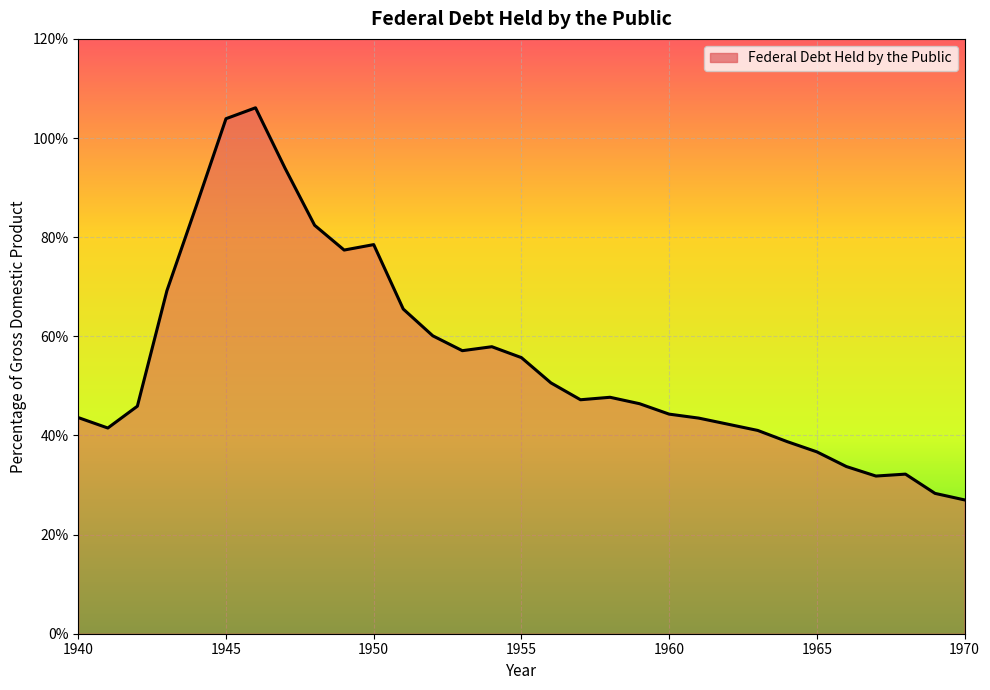

What is the sum of all values?

1716.5